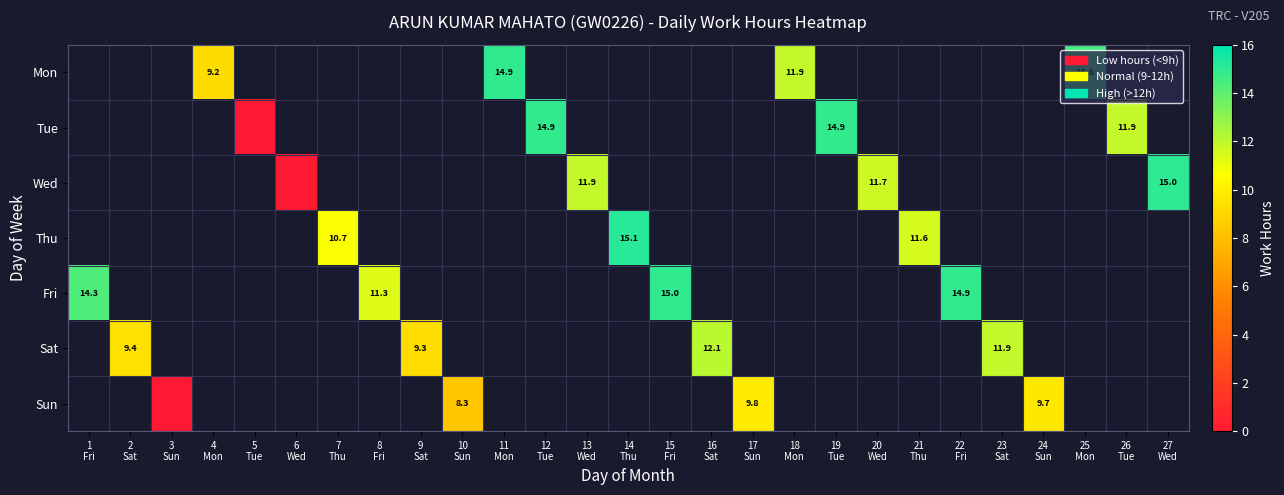

Which has a higher value, 7
Thu or 27
Wed?

27
Wed